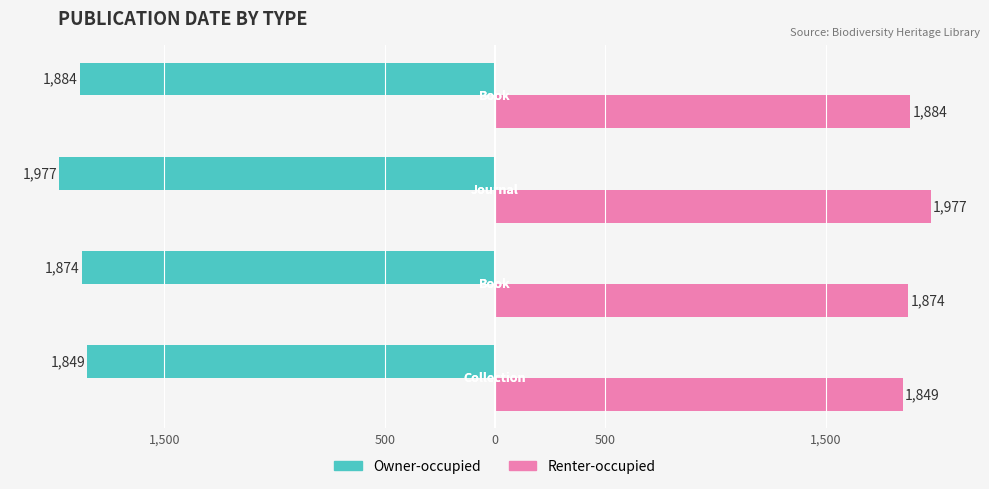

Reading right to left, transcribe all the data shown in this chart.

Owner-occupied: -1884	-1977	-1874	-1849
Renter-occupied: 1884	1977	1874	1849